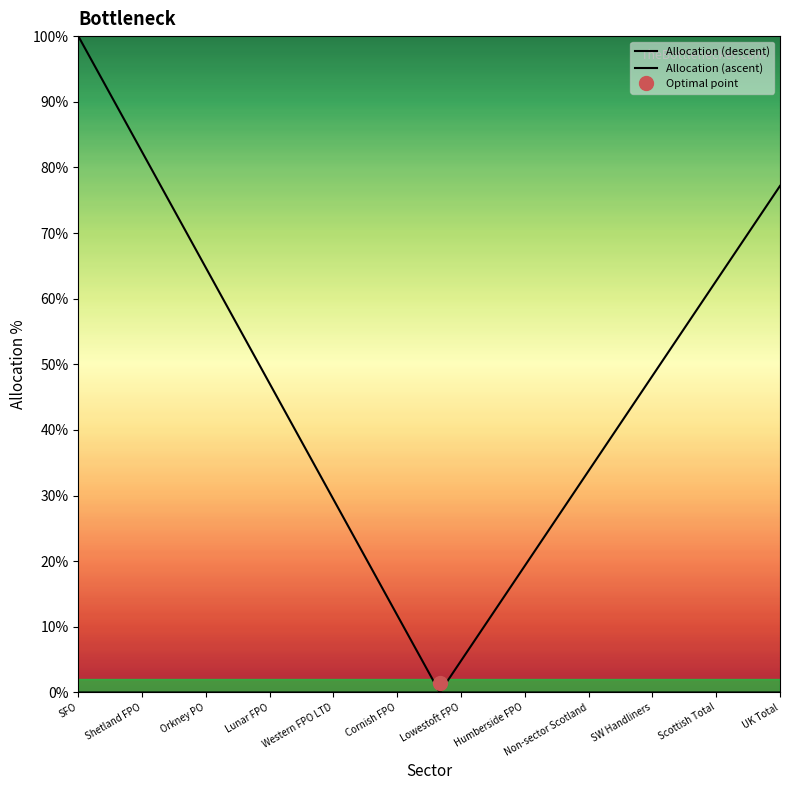

True or false: Allocation (ascent) and Allocation (descent) cross at least once.

False